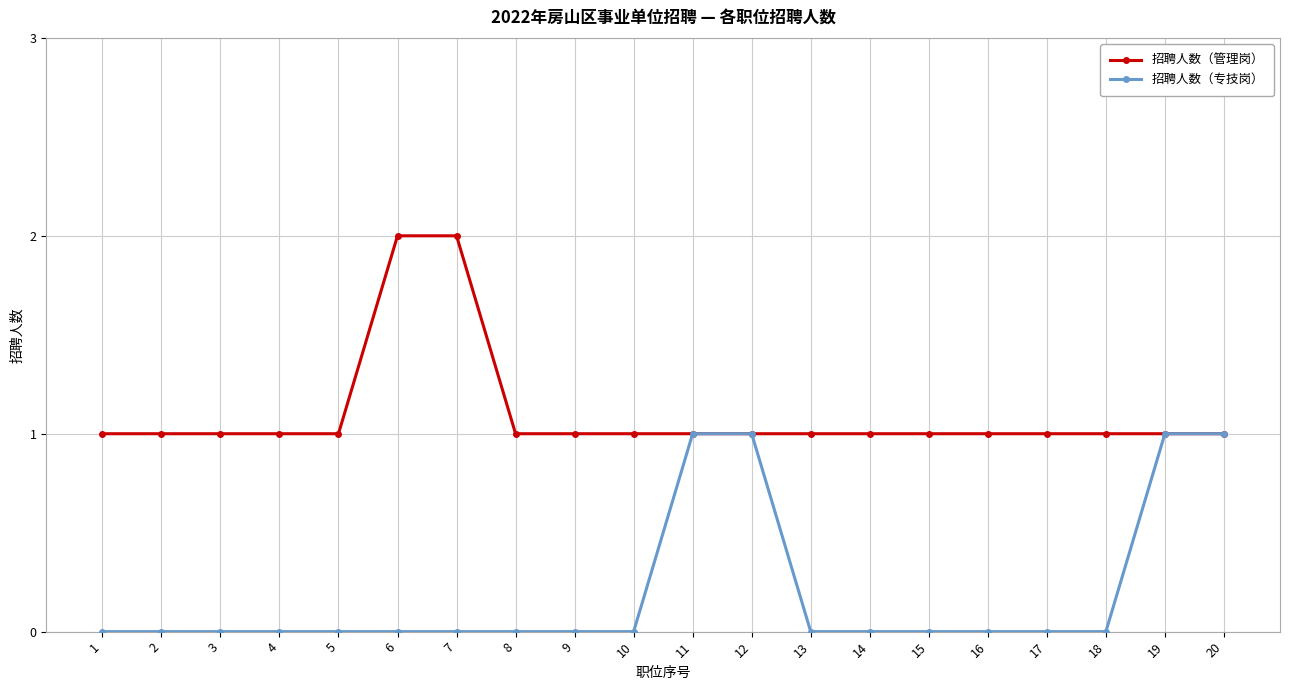

Between 2 and 12, which series saw the biggest shift?

招聘人数（专技岗）